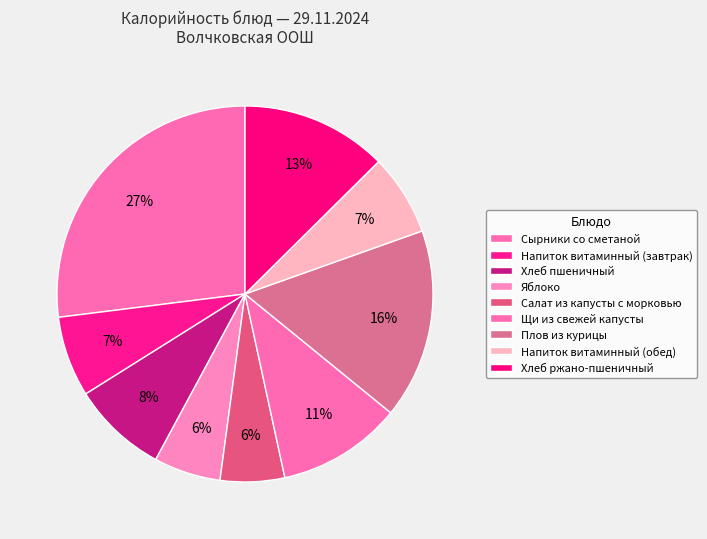

What percentage is the Плов из курицы slice, to the nearest percent?

16%